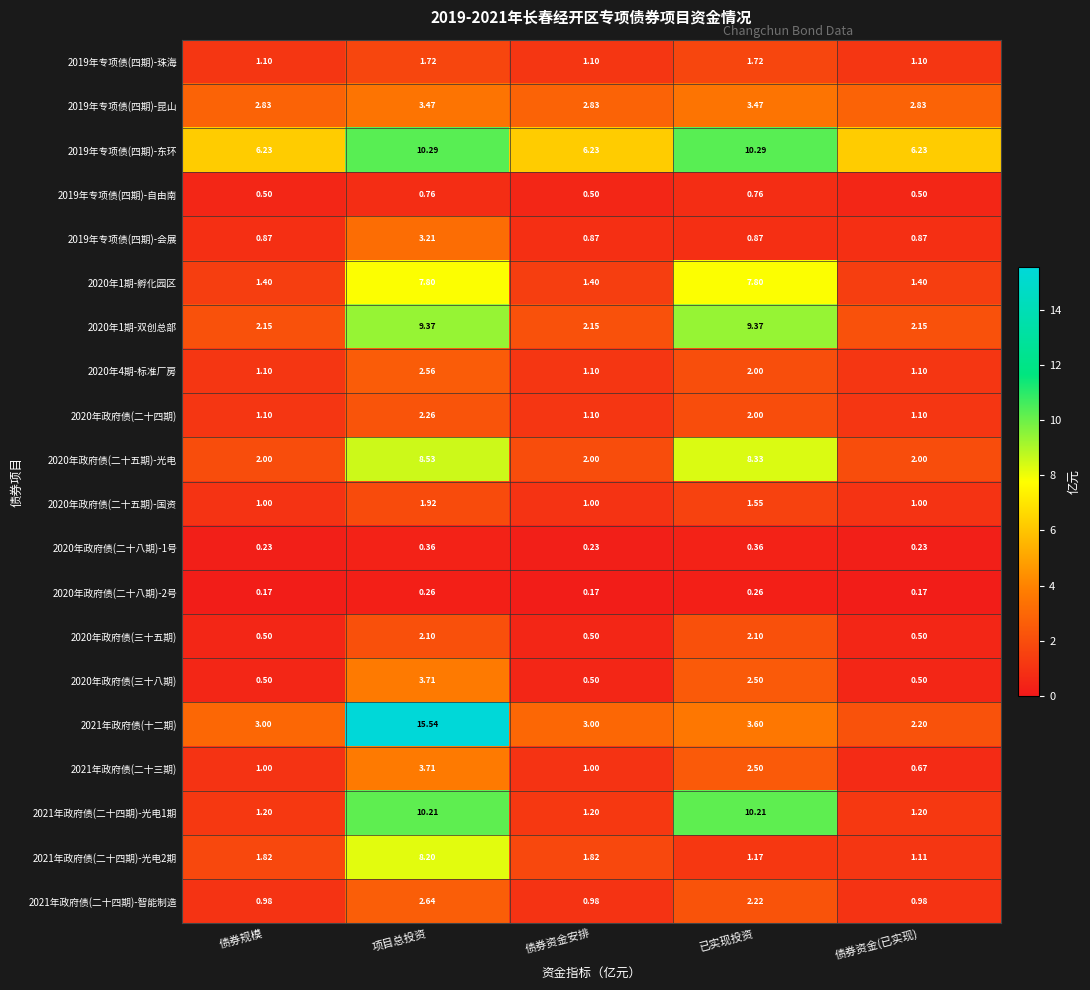

At which label does 2020年政府债(二十五期)-光电 reach its peak?

项目总投资